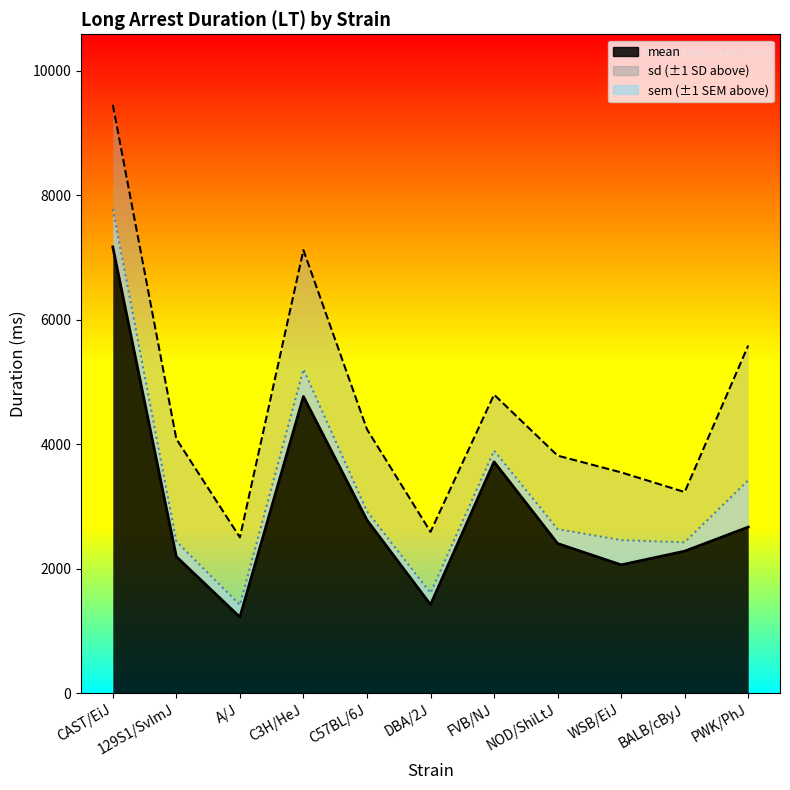

How many lines are shown in the chart?

3